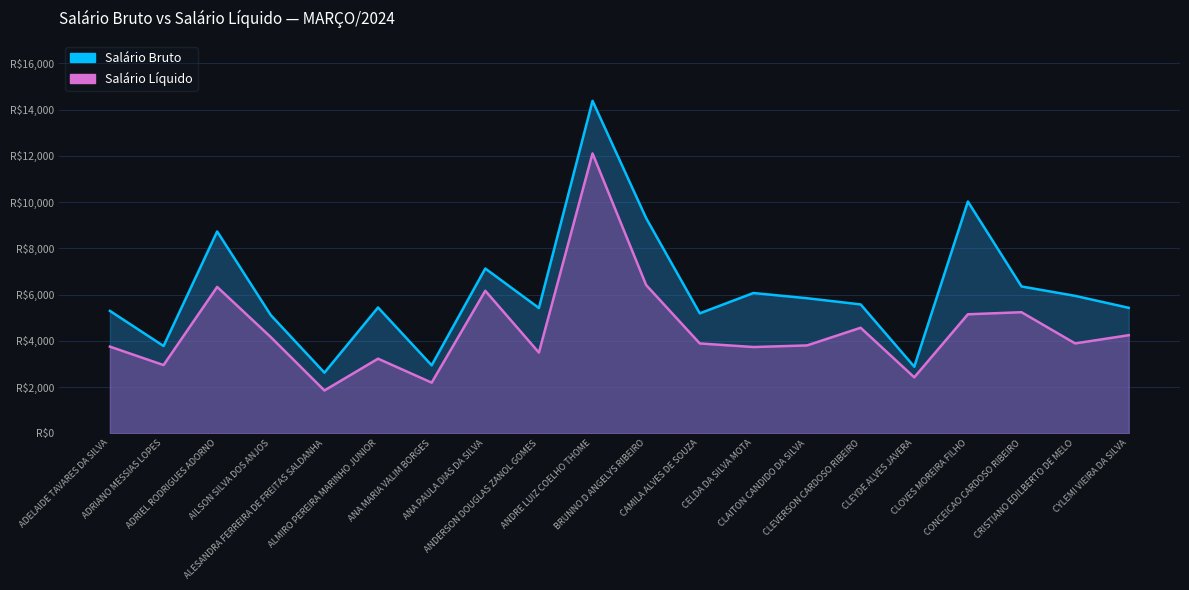

What is the spread (max minus min) of values at CLAITON CANDIDO DA SILVA?

2039.8